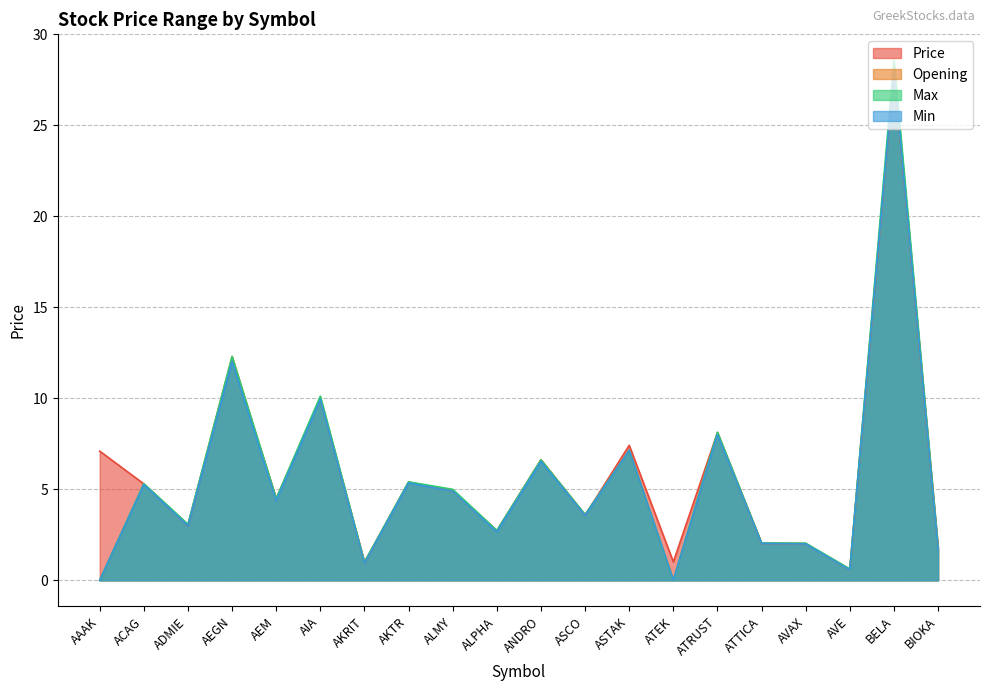

At which label is Min closest to 14?

AEGN